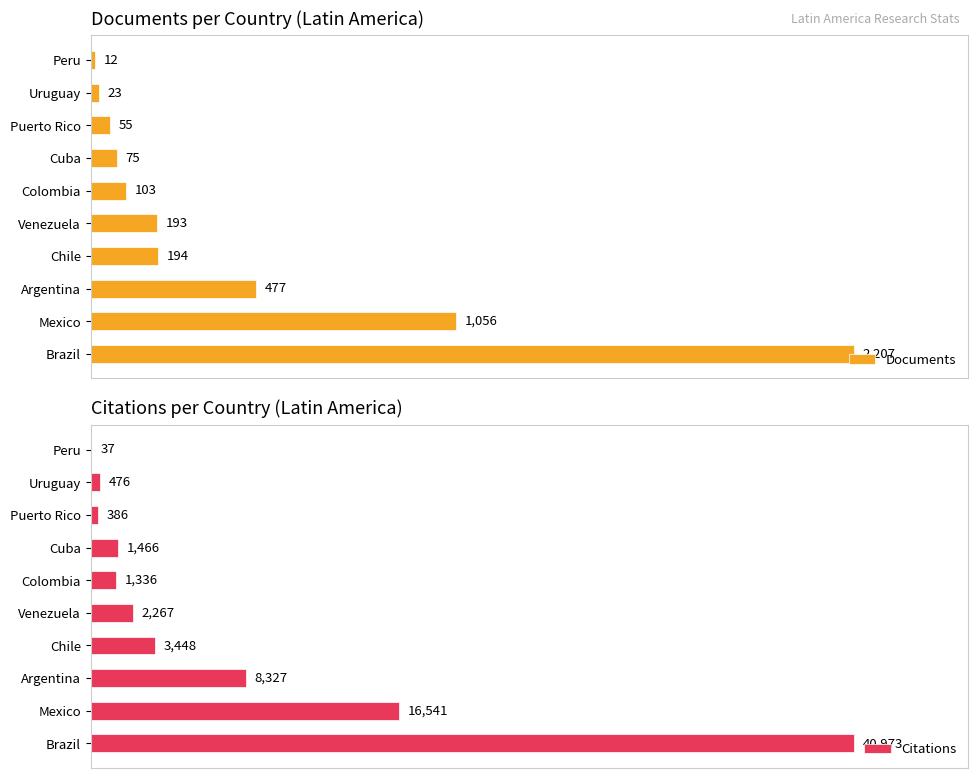

Which category has the lowest value in the Documents series?

Peru